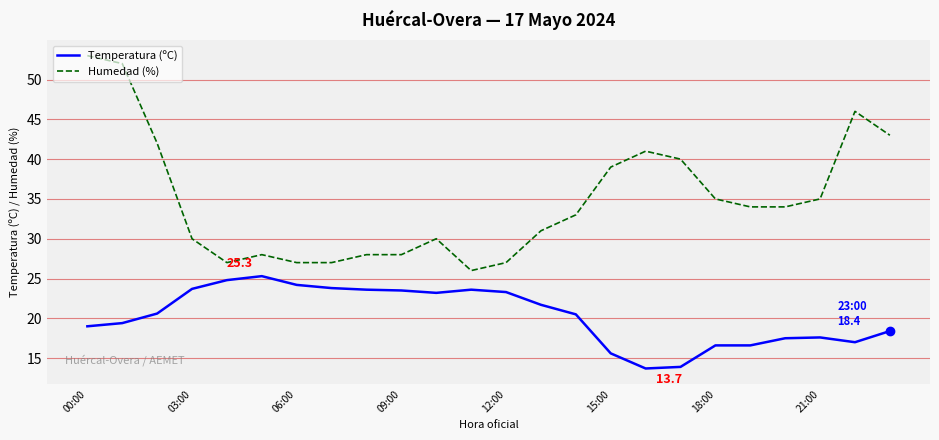

What is the highest value of the Humedad (%) series?

53.0